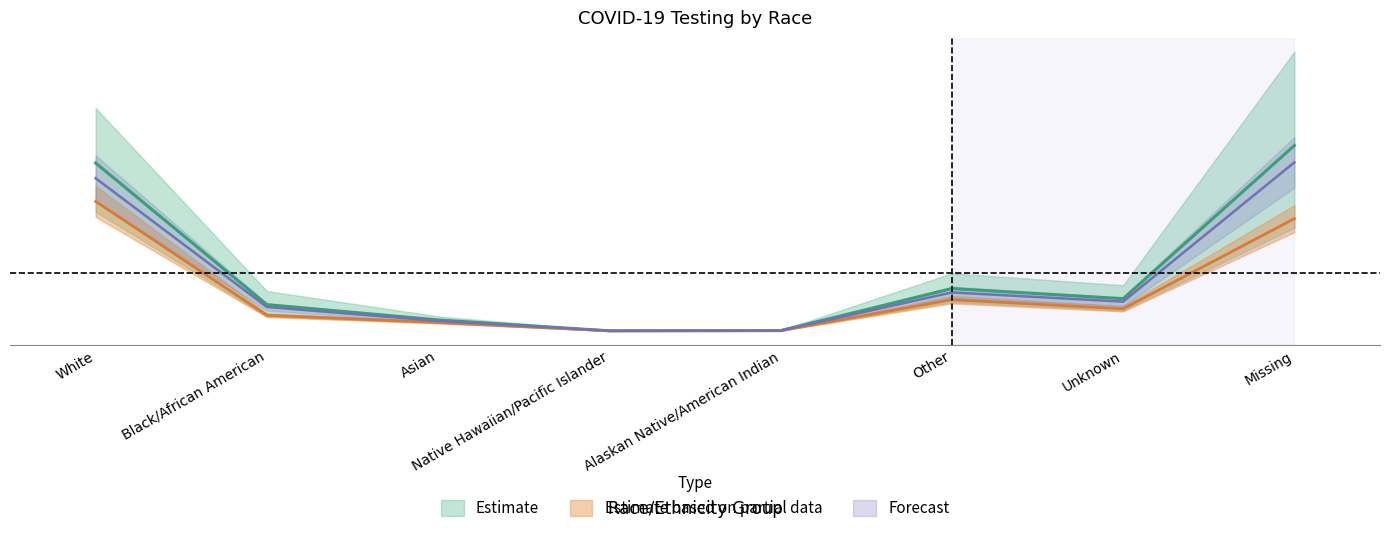

True or false: 7/1/2020 - 7/31/2020 has a value of 194070.0 at White.

True